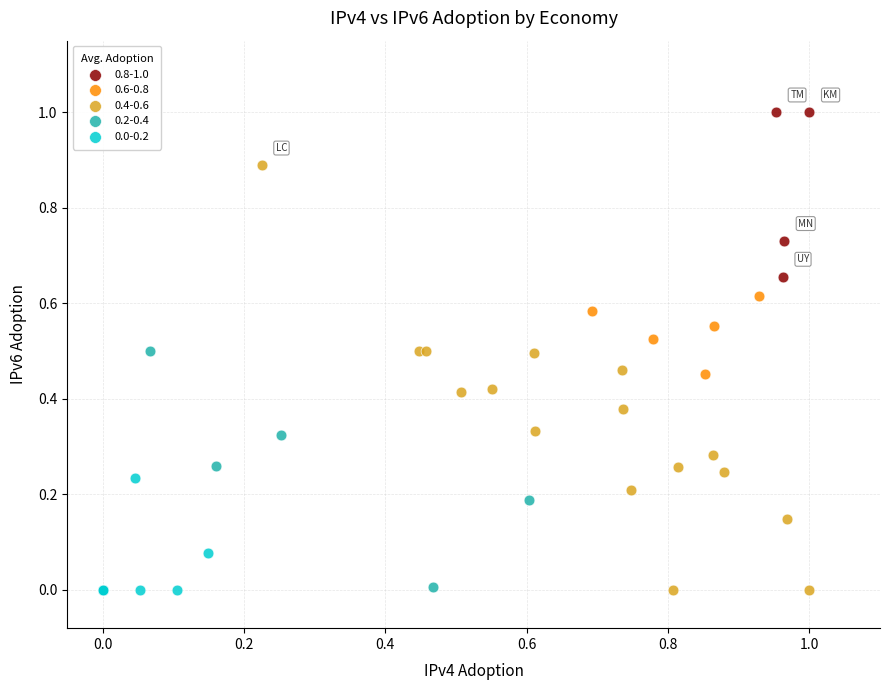

Which series has the largest Y range (max minus min)?

0.4-0.6